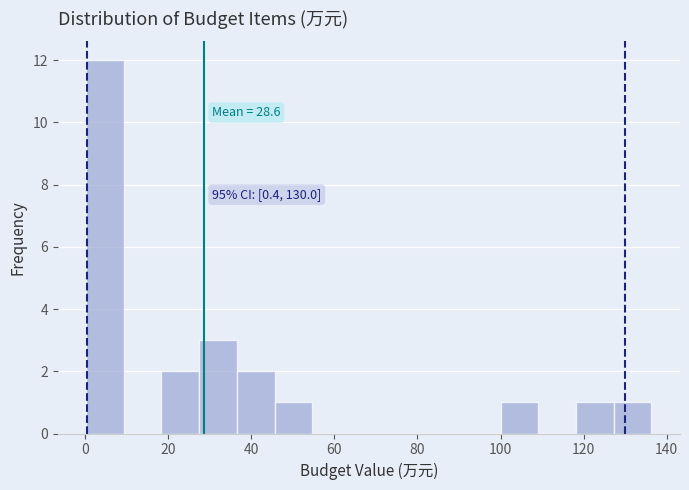

Over which range of the x-axis is the bar tallest?

0 to 10